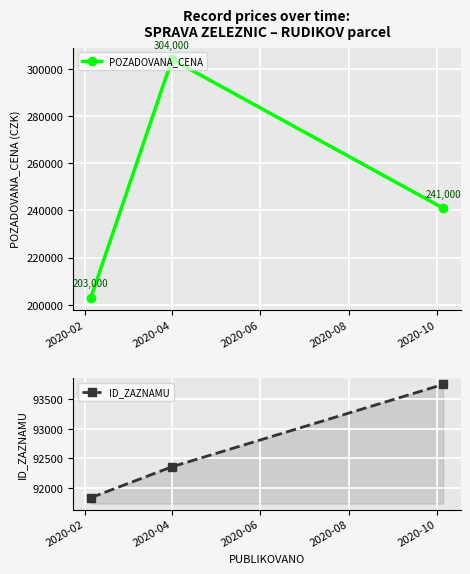

What are all the series names shown in the legend?

POZADOVANA_CENA, ID_ZAZNAMU